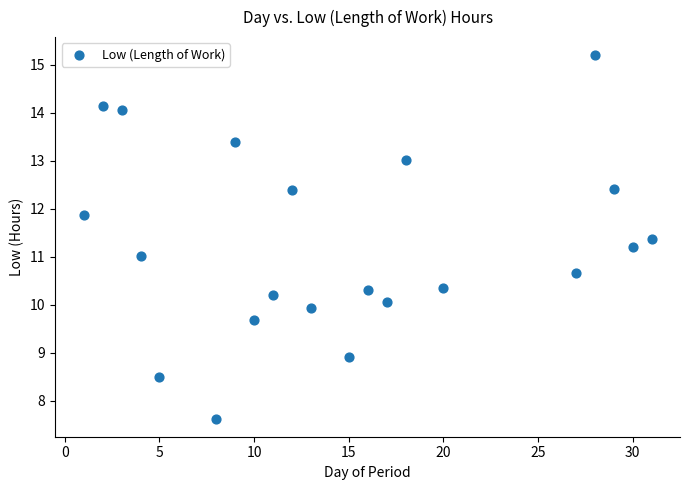

What is the range of X values (max minus min)?

30.0